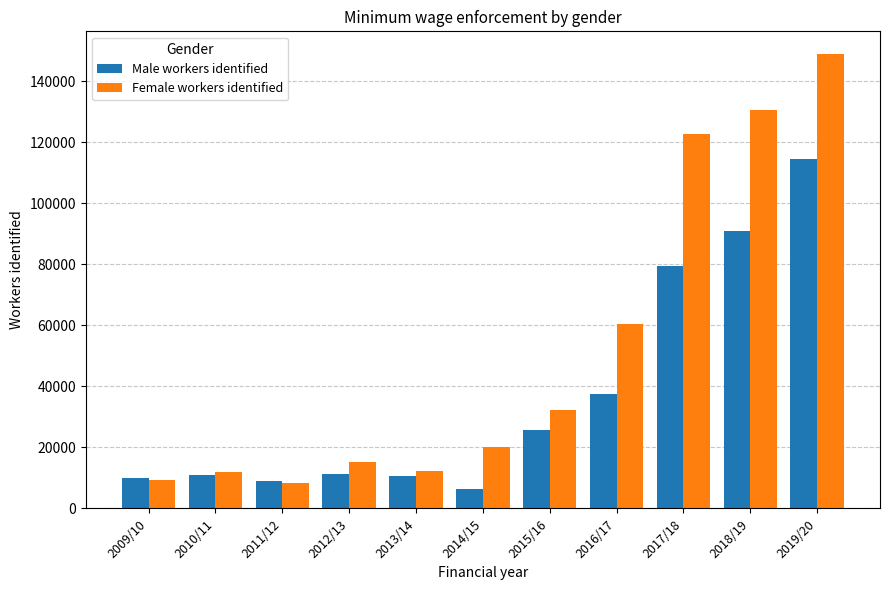

True or false: Female workers identified has a value of 9434 at 2009/10.

True